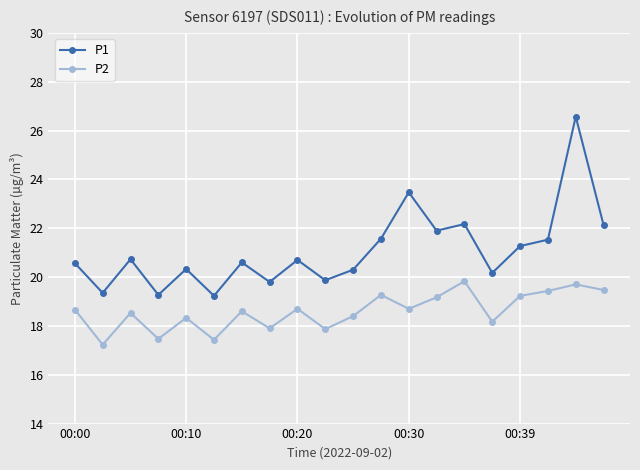

What is the value of the P2 point at the 2nd from the left?

17.2